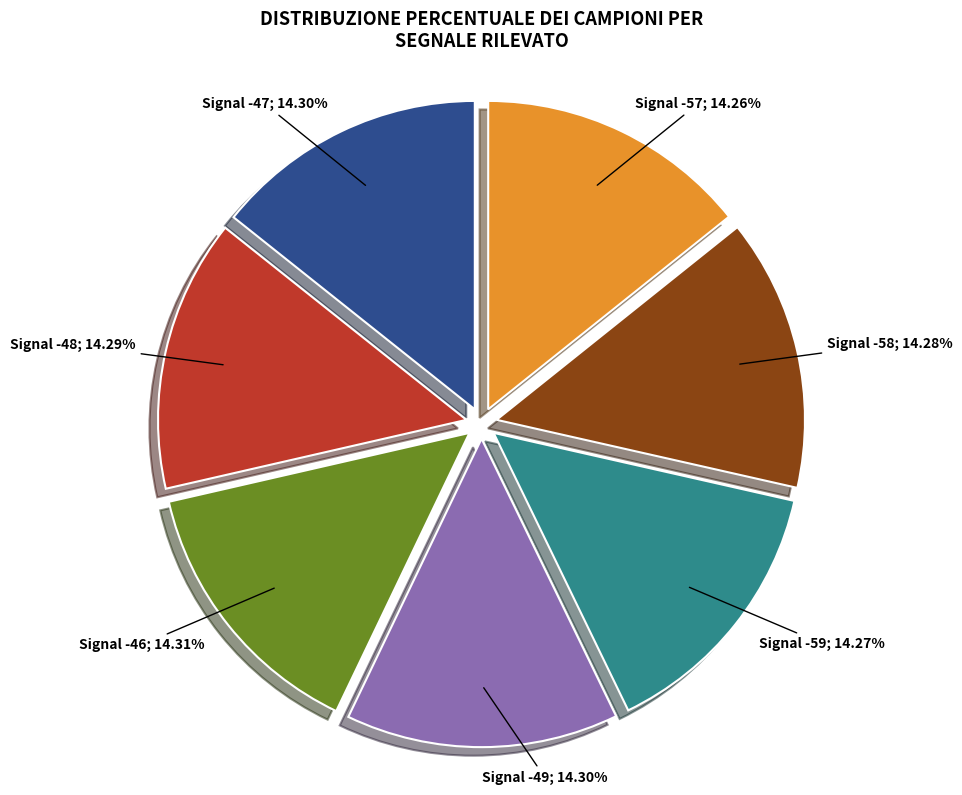

Is there a majority slice in this chart?

No